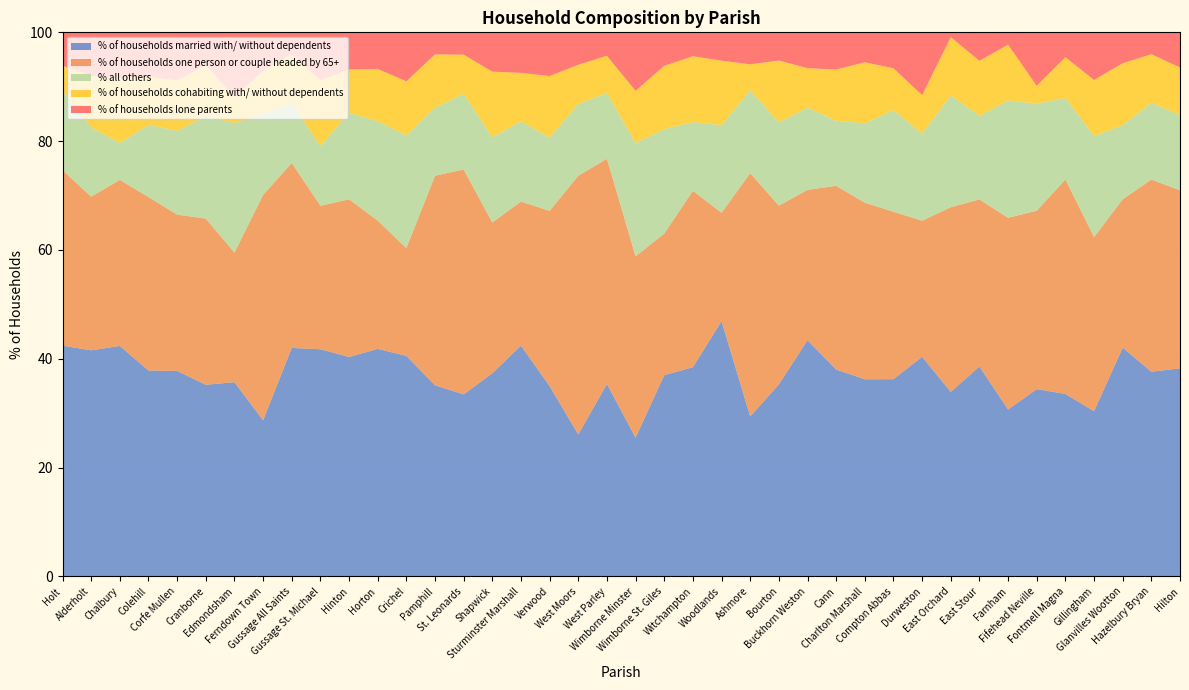

Reading right to left, what are all the values shown in this chart?

% of households married with/ without dependents: Hilton=38.2	Hazelbury Bryan=37.6	Glanvilles Wootton=42.0	Gillingham=30.4	Fontmell Magna=33.5	Fifehead Neville=34.4	Farnham=30.7	East Stour=38.6	East Orchard=33.9	Durweston=40.4	Compton Abbas=36.3	Charlton Marshall=36.2	Cann=38.0	Buckhorn Weston=43.4	Bourton=35.3	Ashmore=29.4	Woodlands=46.9	Witchampton=38.5	Wimborne St. Giles=37.0	Wimborne Minster=25.5	West Parley=35.4	West Moors=26.1	Verwood=35.0	Sturminster Marshall=42.4	Shapwick=37.4	St. Leonards=33.5	Pamphill=35.1	Crichel=40.5	Horton=41.8	Hinton=40.3	Gussage St. Michael=41.8	Gussage All Saints=42.0	Ferndown Town=28.7	Edmondsham=35.7	Cranborne=35.2	Corfe Mullen=37.8	Colehill=37.9	Chalbury=42.4	Alderholt=41.6	Holt=42.4
% of households one person or couple headed by 65+: Hilton=32.7	Hazelbury Bryan=35.3	Glanvilles Wootton=27.3	Gillingham=32.0	Fontmell Magna=39.4	Fifehead Neville=32.8	Farnham=35.2	East Stour=30.7	East Orchard=33.9	Durweston=25.0	Compton Abbas=30.8	Charlton Marshall=32.5	Cann=33.8	Buckhorn Weston=27.6	Bourton=32.8	Ashmore=44.7	Woodlands=19.9	Witchampton=32.4	Wimborne St. Giles=26.0	Wimborne Minster=33.3	West Parley=41.4	West Moors=47.5	Verwood=32.2	Sturminster Marshall=26.5	Shapwick=27.7	St. Leonards=41.3	Pamphill=38.5	Crichel=19.8	Horton=23.6	Hinton=29.0	Gussage St. Michael=26.4	Gussage All Saints=34.0	Ferndown Town=41.4	Edmondsham=23.8	Cranborne=30.5	Corfe Mullen=28.7	Colehill=31.9	Chalbury=30.5	Alderholt=28.2	Holt=32.2
% all others: Hilton=13.8	Hazelbury Bryan=14.2	Glanvilles Wootton=13.6	Gillingham=18.6	Fontmell Magna=15.0	Fifehead Neville=19.7	Farnham=21.6	East Stour=15.4	East Orchard=20.5	Durweston=16.0	Compton Abbas=18.7	Charlton Marshall=14.6	Cann=12.0	Buckhorn Weston=15.1	Bourton=15.3	Ashmore=15.3	Woodlands=16.1	Witchampton=12.6	Wimborne St. Giles=19.2	Wimborne Minster=20.8	West Parley=12.1	West Moors=13.2	Verwood=13.5	Sturminster Marshall=14.8	Shapwick=15.7	St. Leonards=13.9	Pamphill=12.5	Crichel=20.7	Horton=18.3	Hinton=15.9	Gussage St. Michael=11.0	Gussage All Saints=11.0	Ferndown Town=14.8	Edmondsham=23.8	Cranborne=18.8	Corfe Mullen=15.4	Colehill=13.3	Chalbury=6.8	Alderholt=12.7	Holt=14.6
% of households cohabiting with/ without dependents: Hilton=8.8	Hazelbury Bryan=8.9	Glanvilles Wootton=11.4	Gillingham=10.3	Fontmell Magna=7.5	Fifehead Neville=3.3	Farnham=10.2	East Stour=10.1	East Orchard=10.7	Durweston=7.0	Compton Abbas=7.7	Charlton Marshall=11.2	Cann=9.4	Buckhorn Weston=7.2	Bourton=11.4	Ashmore=4.7	Woodlands=11.8	Witchampton=12.1	Wimborne St. Giles=11.6	Wimborne Minster=9.6	West Parley=6.8	West Moors=7.2	Verwood=11.3	Sturminster Marshall=8.9	Shapwick=12.1	St. Leonards=7.2	Pamphill=9.8	Crichel=9.9	Horton=9.6	Hinton=8.0	Gussage St. Michael=12.1	Gussage All Saints=9.0	Ferndown Town=7.9	Edmondsham=4.8	Cranborne=9.4	Corfe Mullen=9.2	Colehill=8.8	Chalbury=11.9	Alderholt=9.5	Holt=4.6
% of households lone parents: Hilton=6.5	Hazelbury Bryan=4.0	Glanvilles Wootton=5.7	Gillingham=8.8	Fontmell Magna=4.6	Fifehead Neville=9.8	Farnham=2.3	East Stour=5.2	East Orchard=0.9	Durweston=11.5	Compton Abbas=6.6	Charlton Marshall=5.5	Cann=6.8	Buckhorn Weston=6.6	Bourton=5.2	Ashmore=5.9	Woodlands=5.2	Witchampton=4.4	Wimborne St. Giles=6.2	Wimborne Minster=10.8	West Parley=4.3	West Moors=6.0	Verwood=8.0	Sturminster Marshall=7.5	Shapwick=7.2	St. Leonards=4.1	Pamphill=4.0	Crichel=9.0	Horton=6.7	Hinton=6.8	Gussage St. Michael=8.8	Gussage All Saints=4.0	Ferndown Town=7.1	Edmondsham=11.9	Cranborne=6.0	Corfe Mullen=8.8	Colehill=8.2	Chalbury=8.5	Alderholt=8.0	Holt=6.1